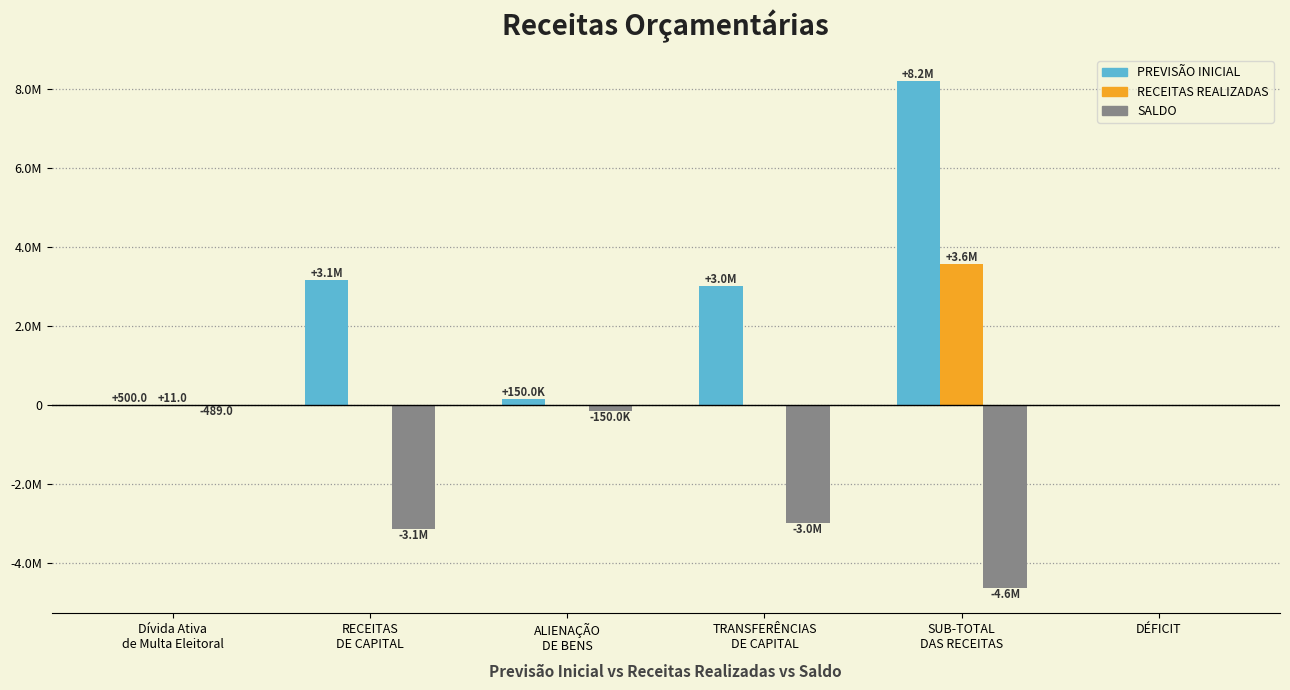

Which series has the largest total across all categories?

PREVISÃO INICIAL